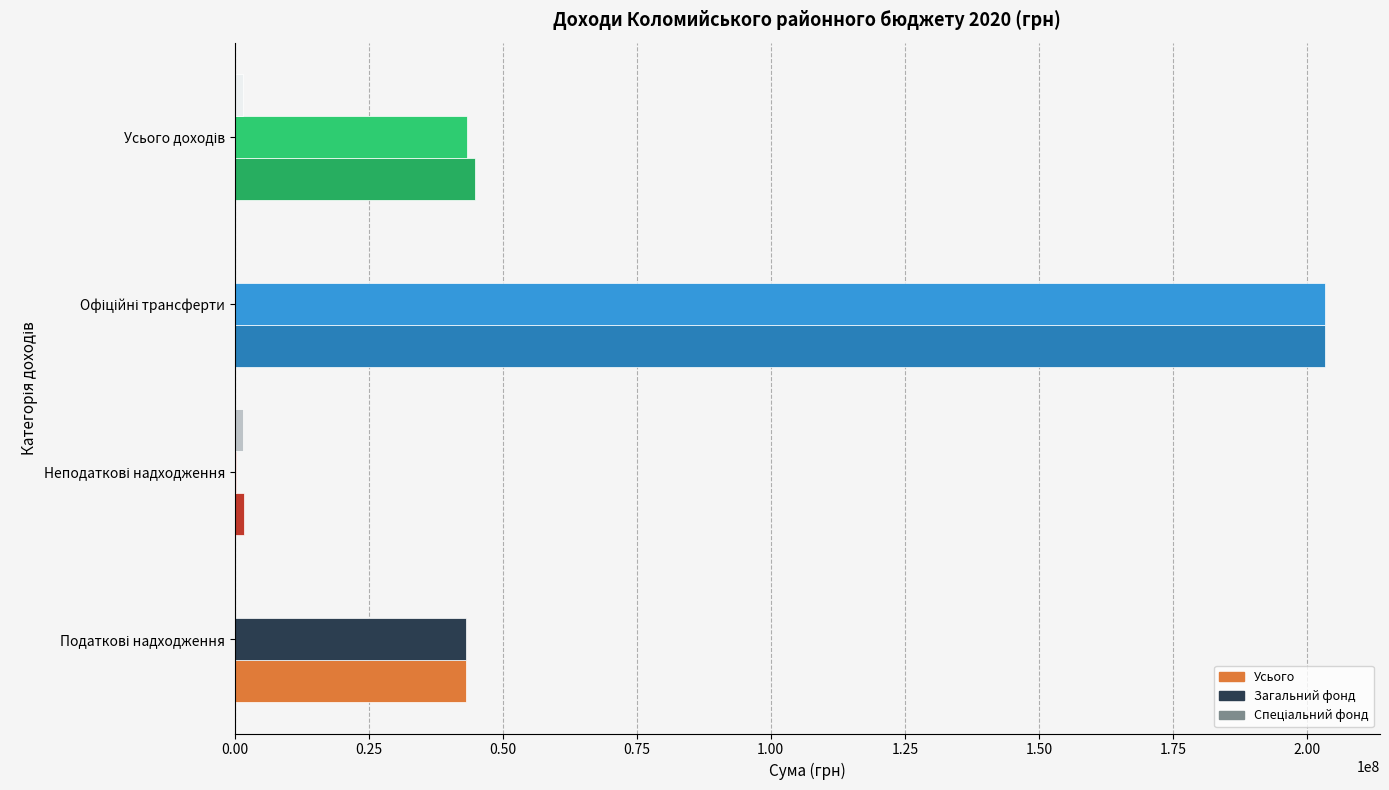

What is the sum of all Загальний фонд values?

290061400